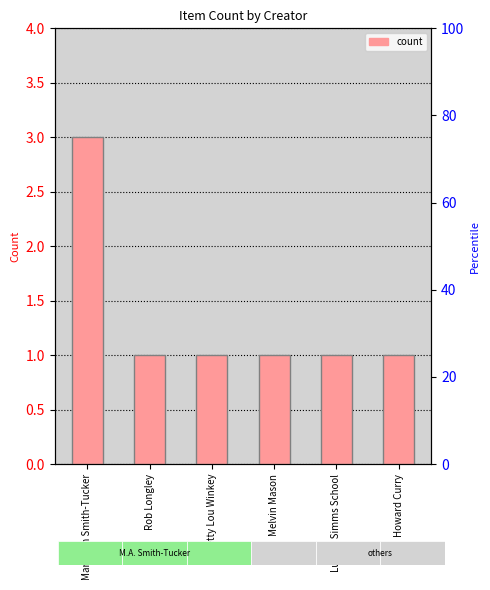

Which category has the lowest value across all series?

Rob Longley